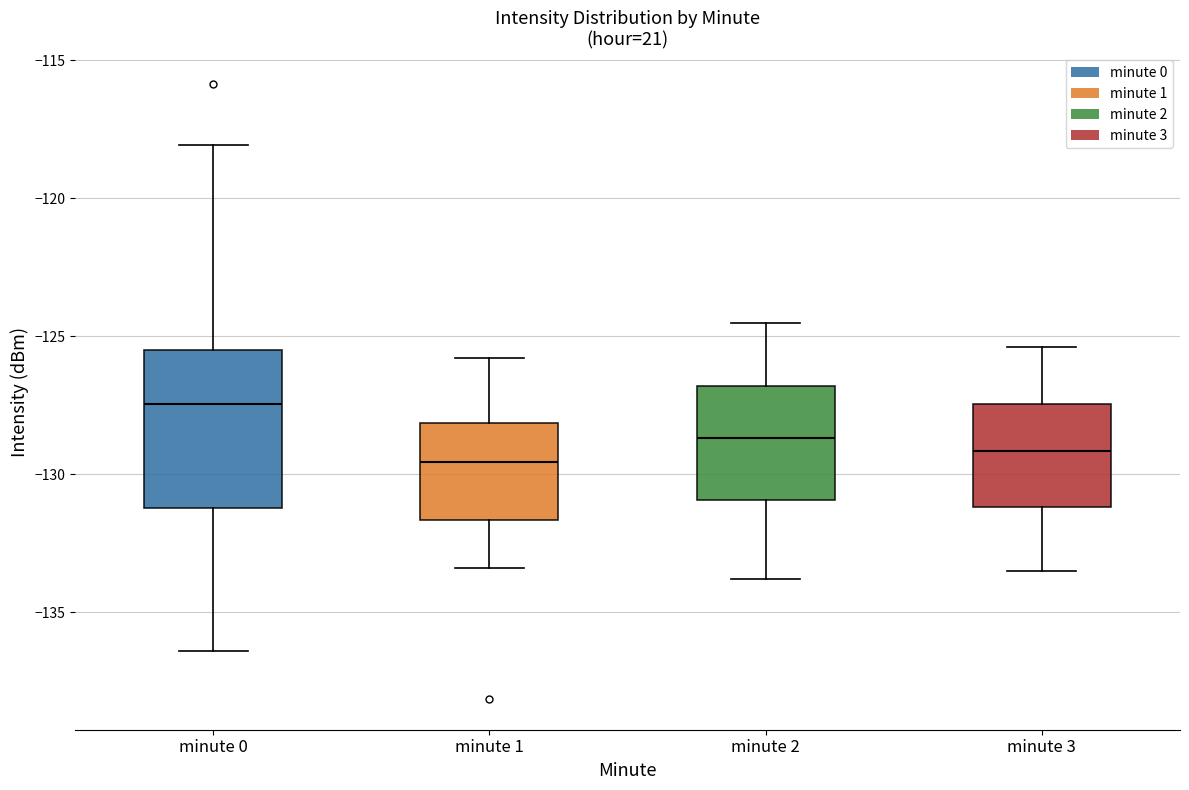

Where is the lower edge of the box for minute 3 on the y-axis? The values are not printed on the chart, so give them approximately, as read against the axis.

-131.0